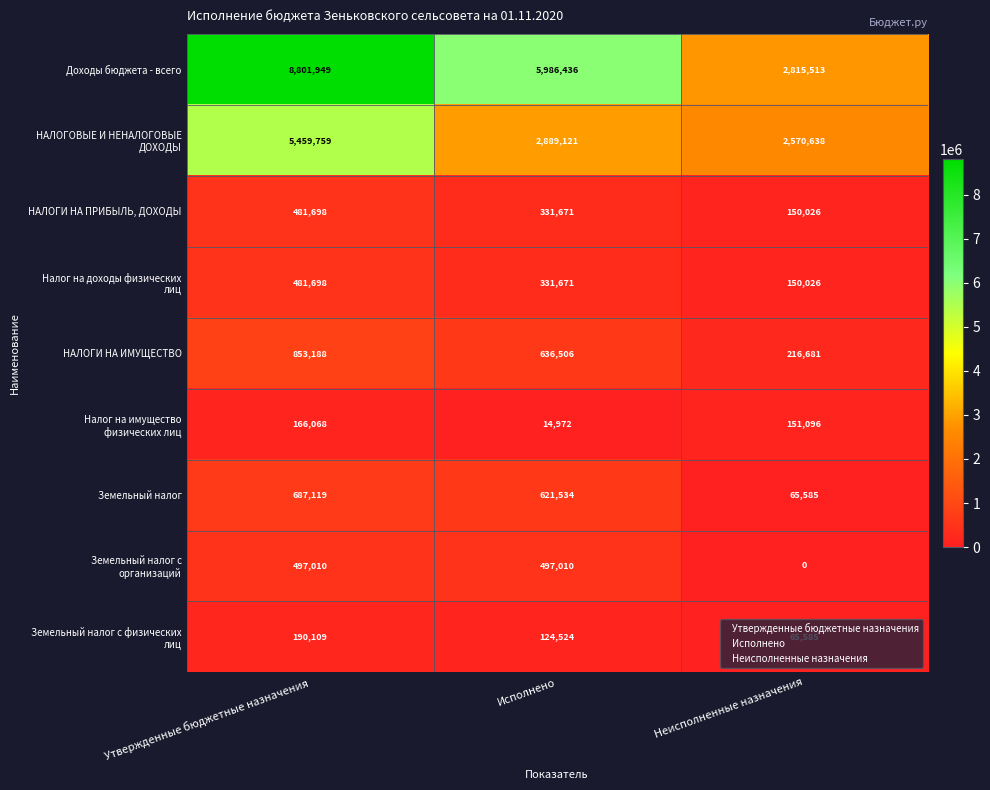

Which series has the largest total across all categories?

Доходы бюджета - всего